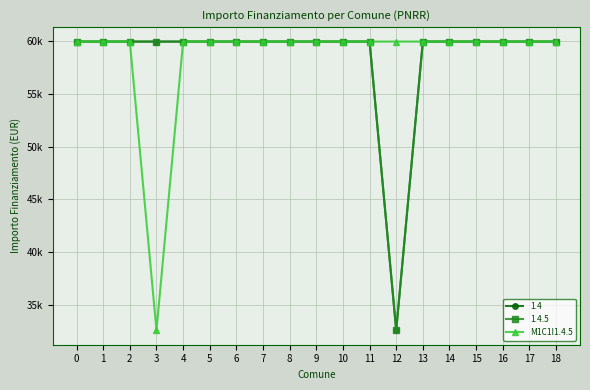

Does the chart have visible grid lines?

Yes